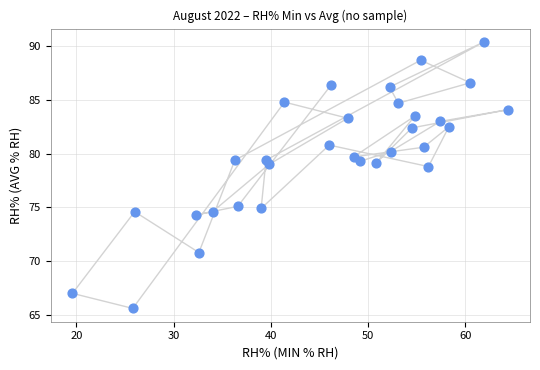

What is the range of Y values (max minus min)?

24.8